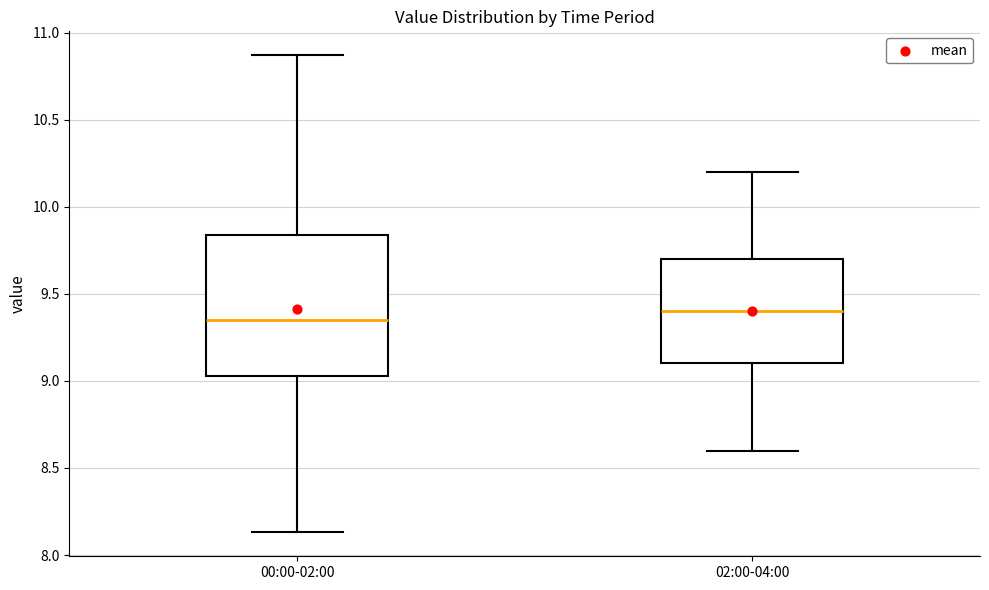

Reading left to right, transcribe this box plot: for each box, give where its median line is, the range the box spans, and where its two whiskers end, as read against the y-axis. The values are not printed on the chart, so give them approximately, as read against the axis.

00:00-02:00: median 9.35, box 9.05 to 9.85, whiskers 8.15 to 10.85
02:00-04:00: median 9.40, box 9.10 to 9.70, whiskers 8.60 to 10.20